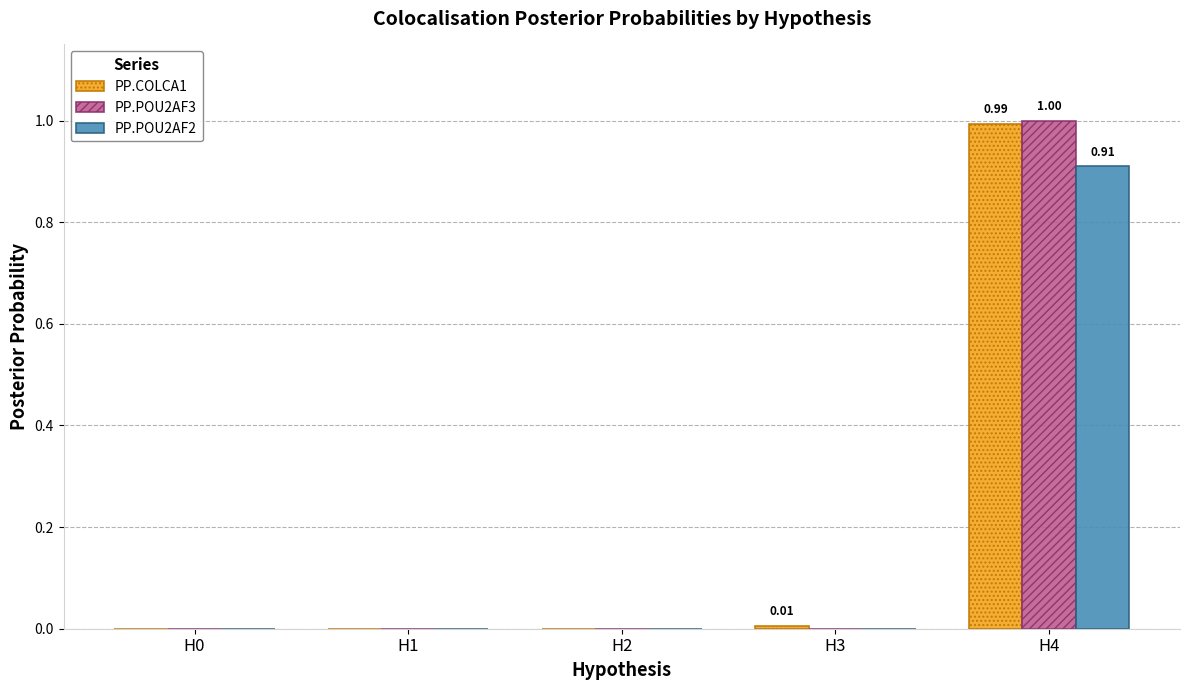

What is the sum of all PP.COLCA1 values?

1.0